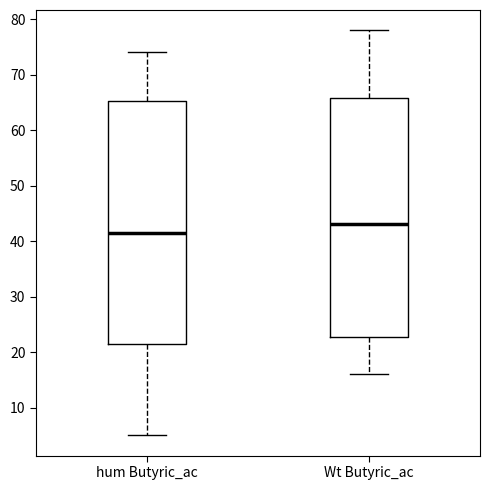

Reading left to right, transcribe this box plot: for each box, give where its median line is, the range the box spans, and where its two whiskers end, as read against the y-axis. The values are not printed on the chart, so give them approximately, as read against the axis.

hum Butyric_ac: median 42, box 22 to 65, whiskers 5 to 74
Wt Butyric_ac: median 43, box 23 to 66, whiskers 16 to 78